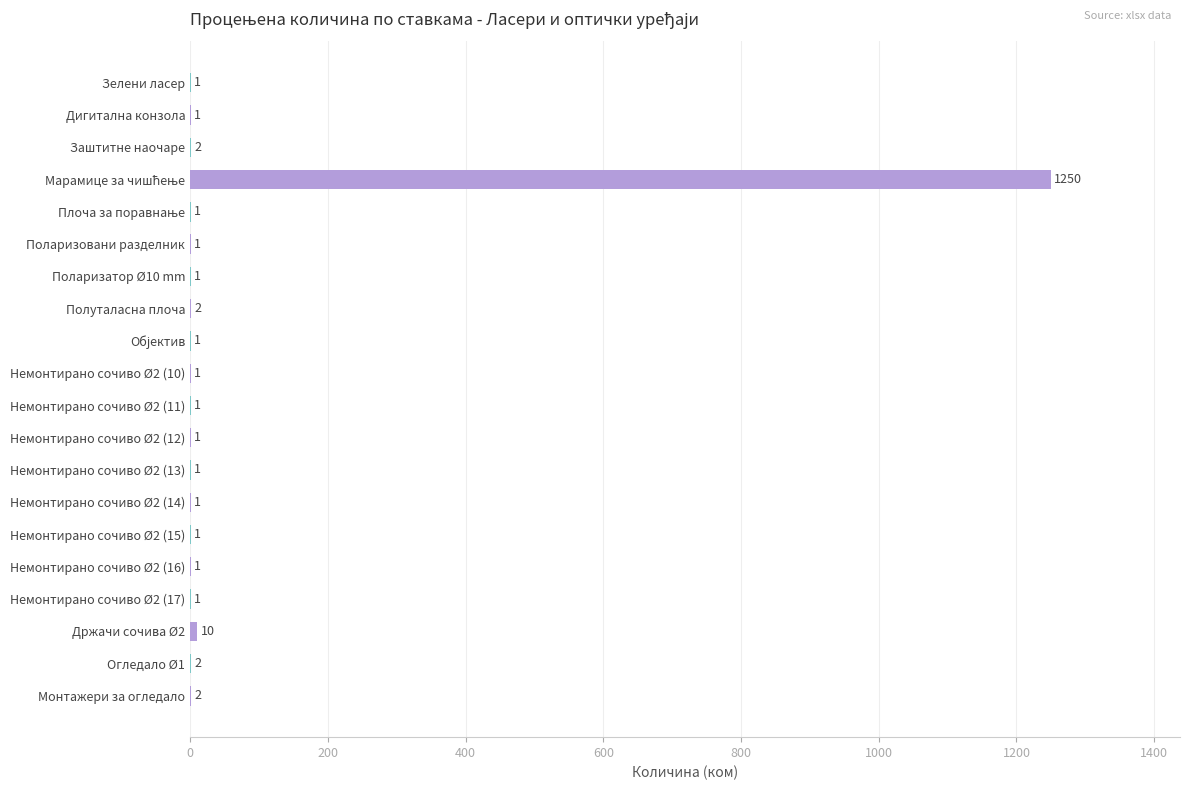

What is the maximum value shown in the chart?

1250